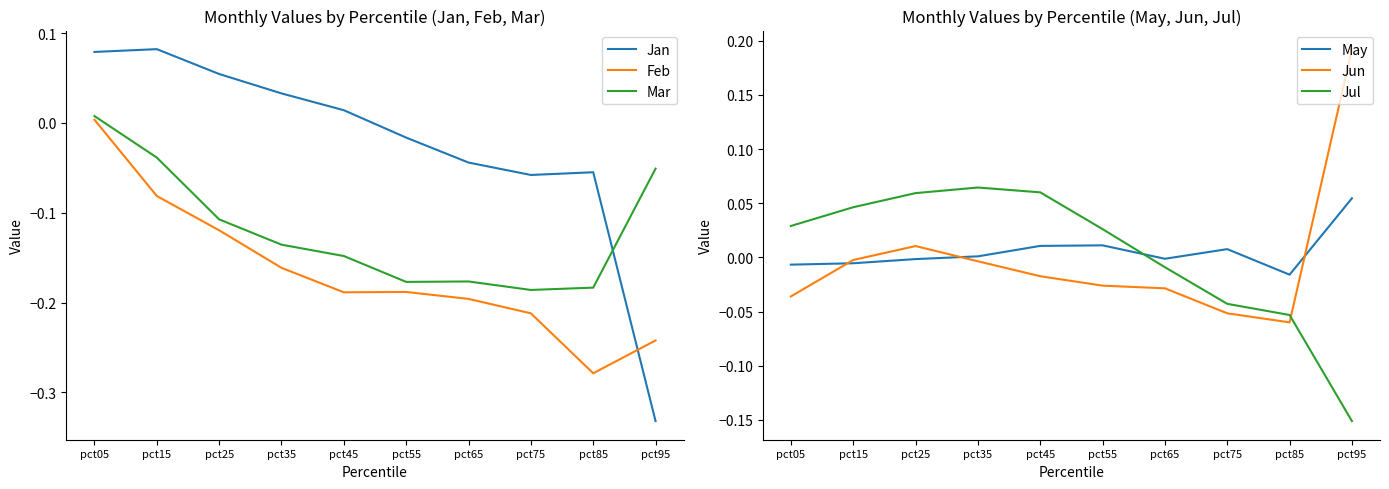

What is the lowest value of the Feb series?

-0.3